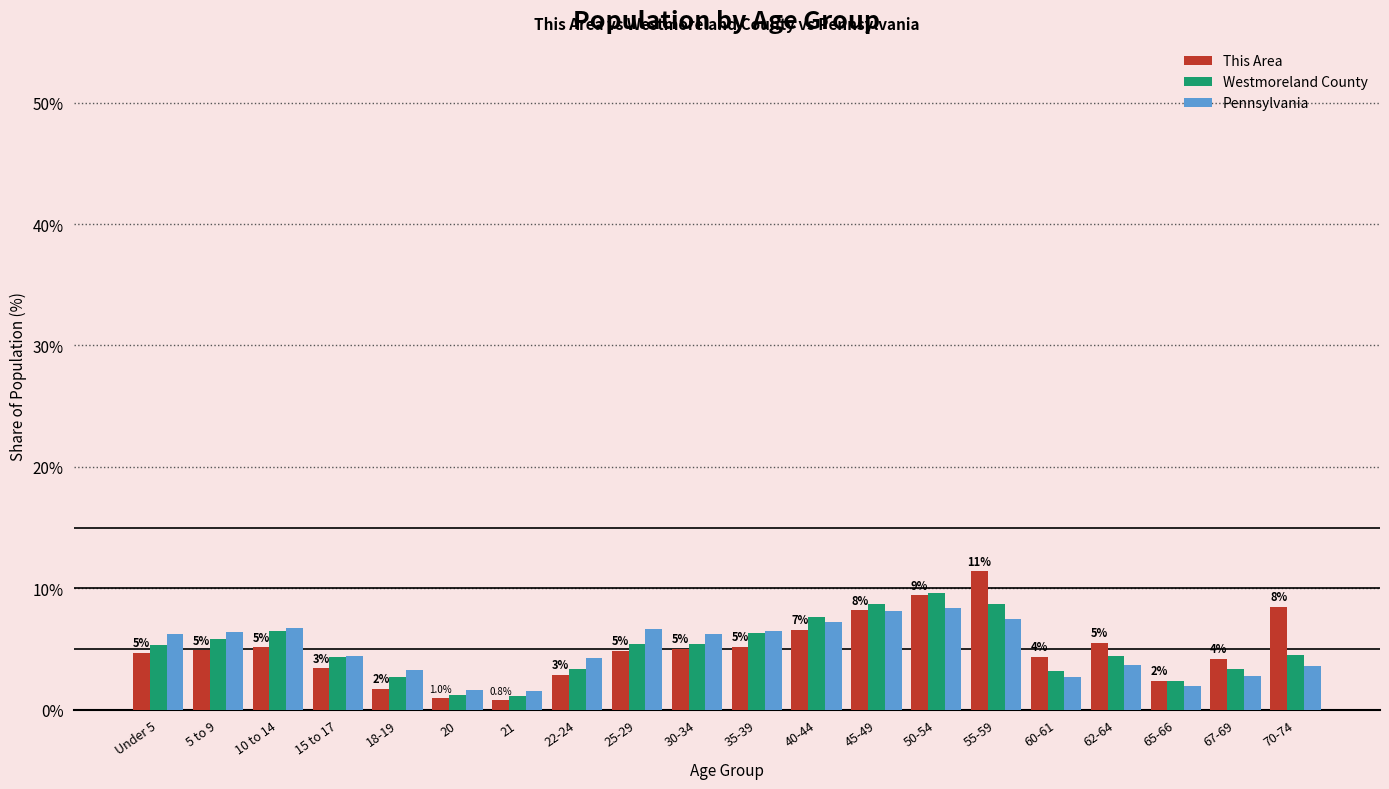

What is the maximum value for Pennsylvania?

8.4